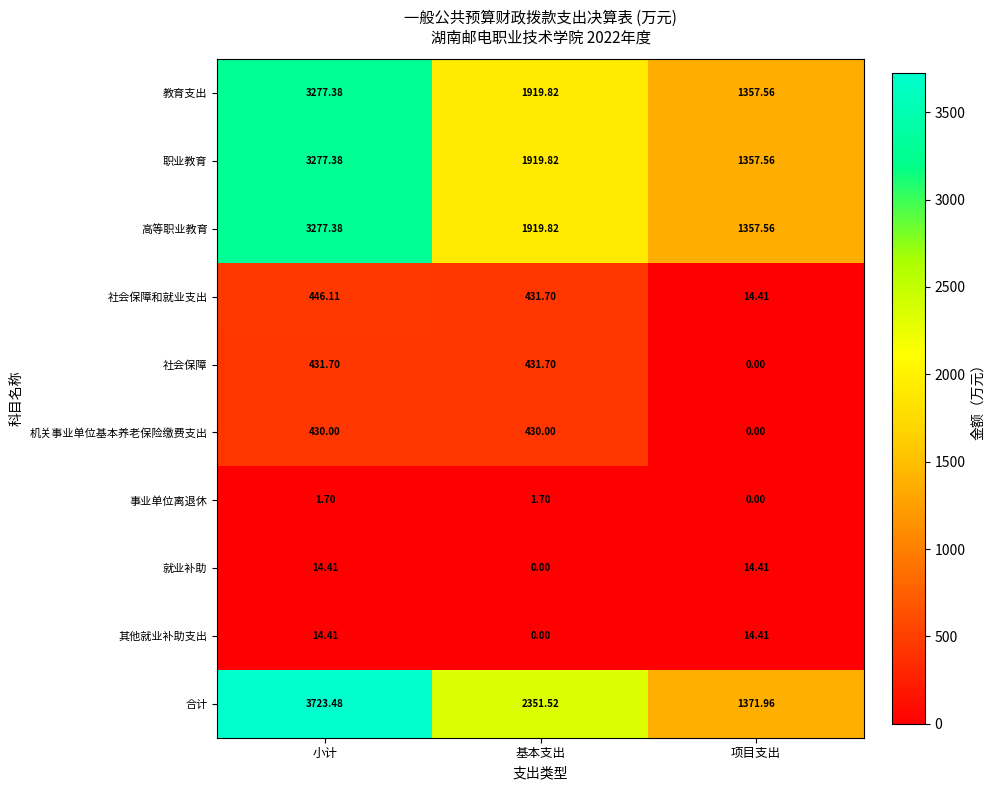

Which series has the widest spread of values?

合计